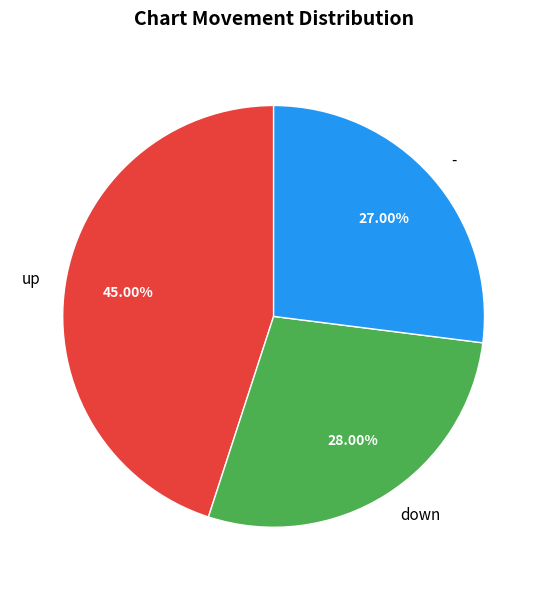

How much of the chart is everything except up?

55.0%